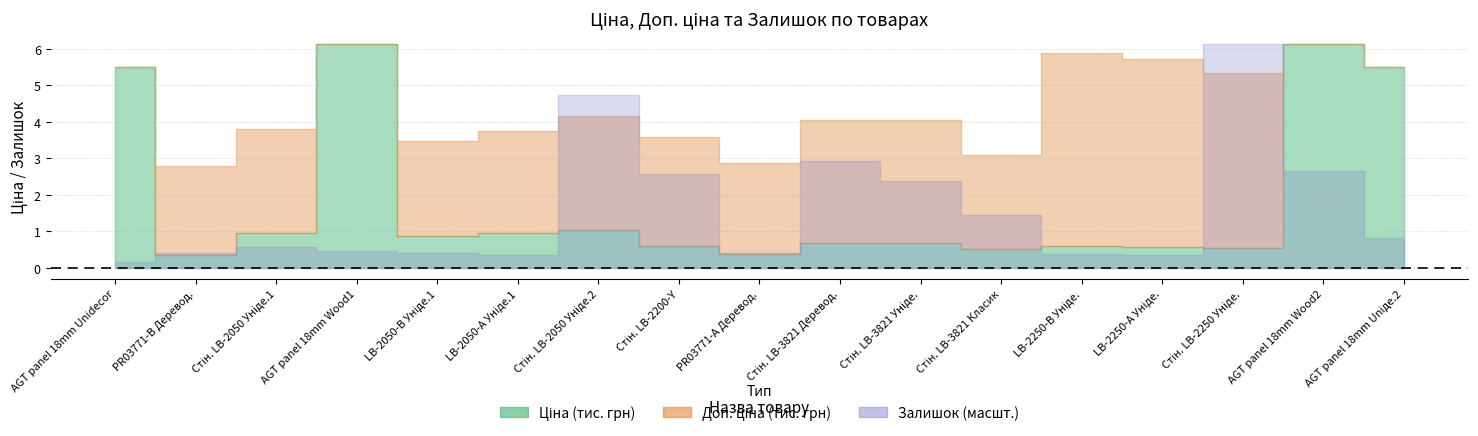

At 9, list the series in order from smallest to largest.

Залишок, Ціна, Доп. ціна